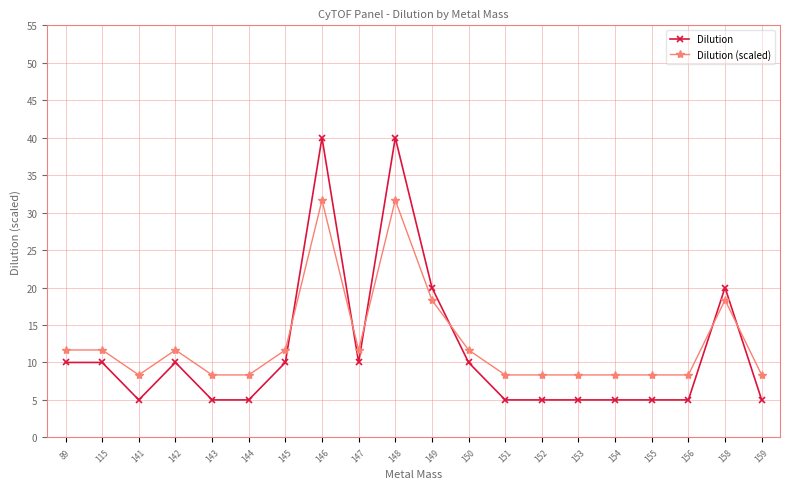

What is the value of the Dilution (scaled) point at the 13th from the left?

8.3